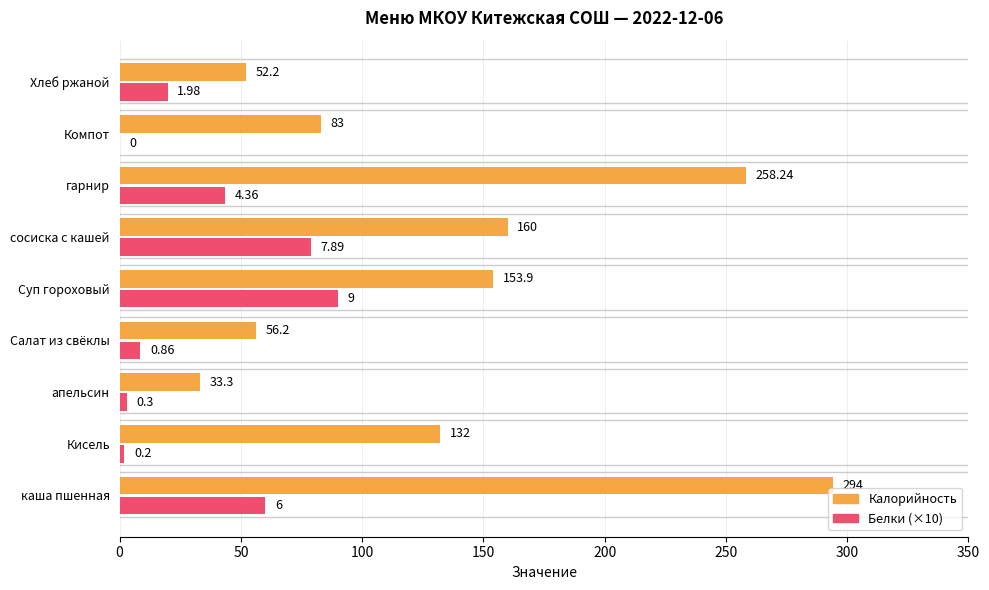

At which label is Белки (×10) closest to 45?

гарнир